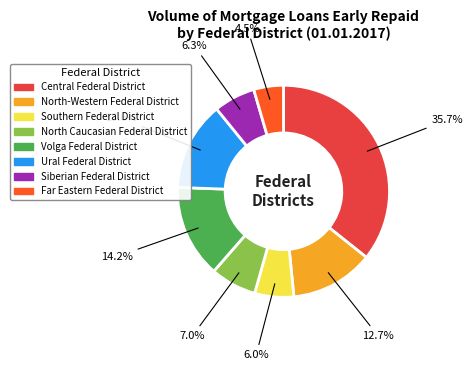

What percentage do Volga Federal District and Far Eastern Federal District together represent?

18.7%